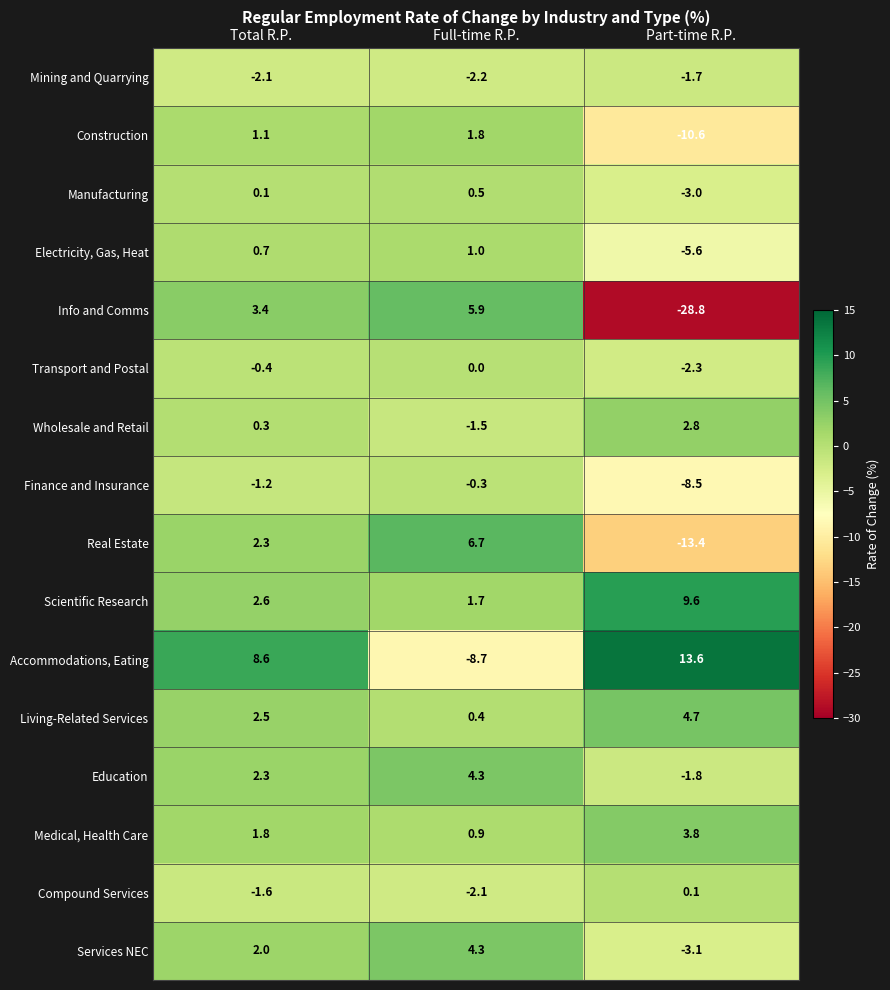

How many values in Transport and Postal are below zero?

2